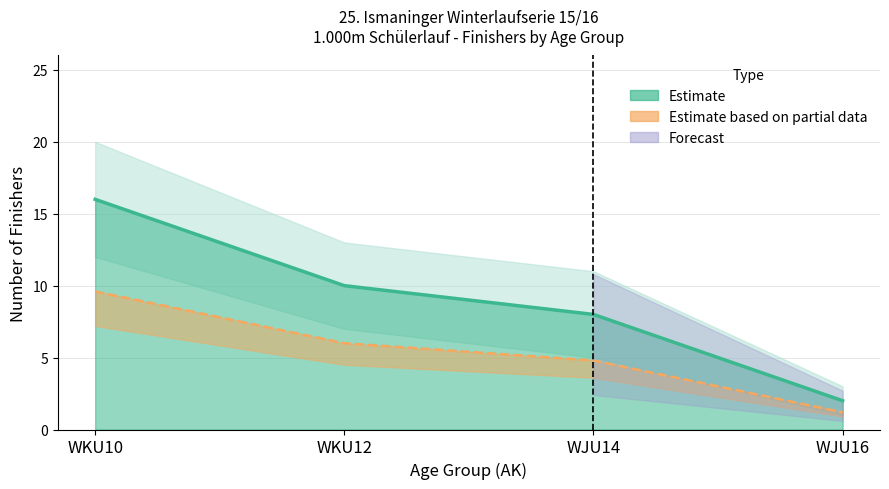

How many values in the Partial Estimate Line series are below 6?

2